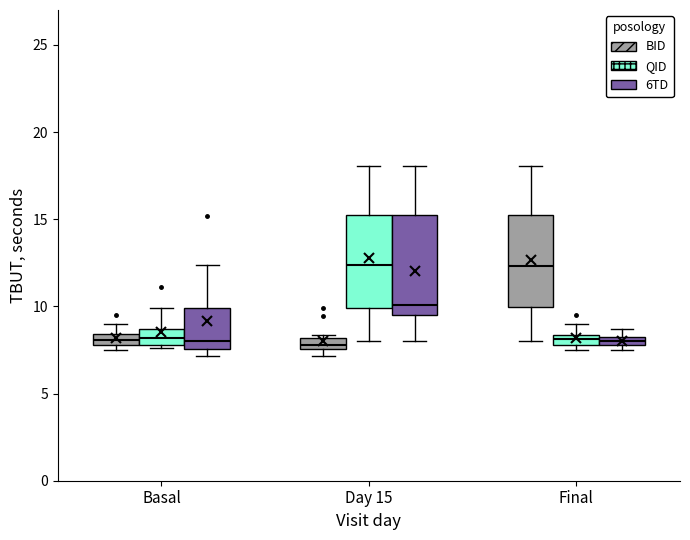

Where does the lower whisker of the box for Day 15 (QID) end on the y-axis? The values are not printed on the chart, so give them approximately, as read against the axis.

8.0